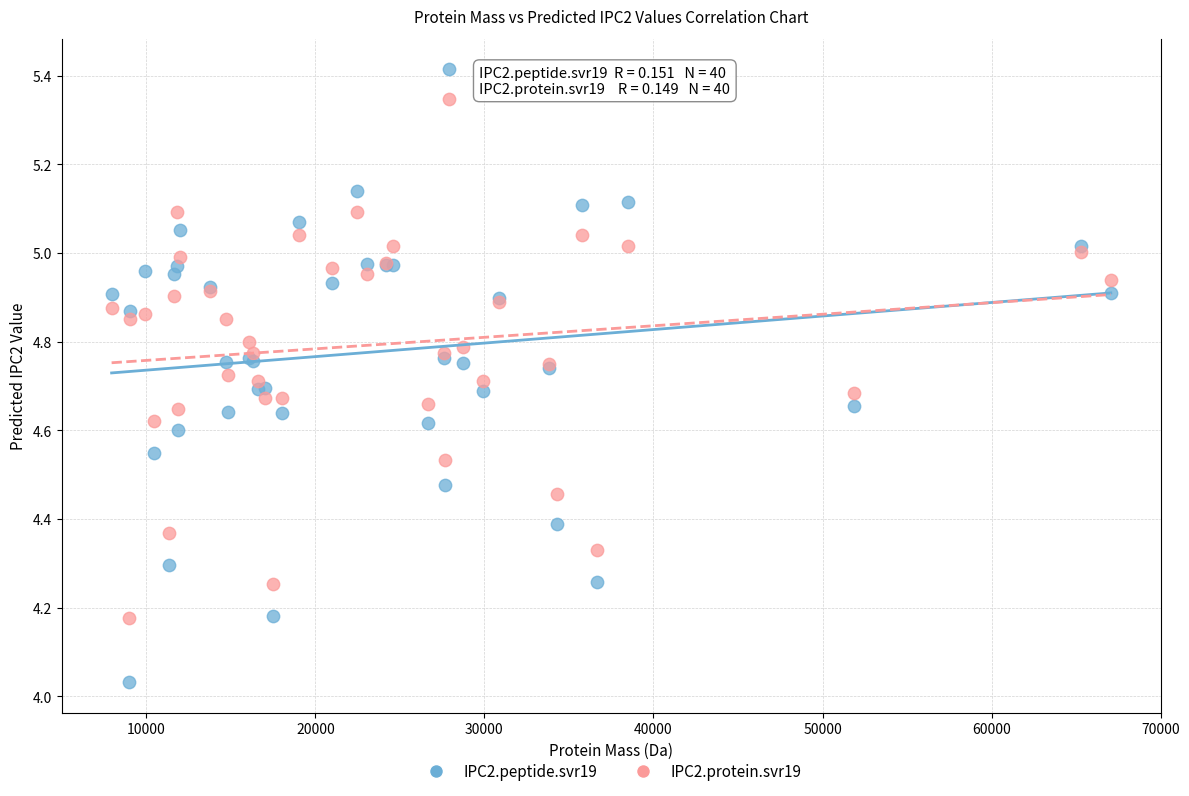

Which series has the widest spread of Y values?

IPC2.peptide.svr19